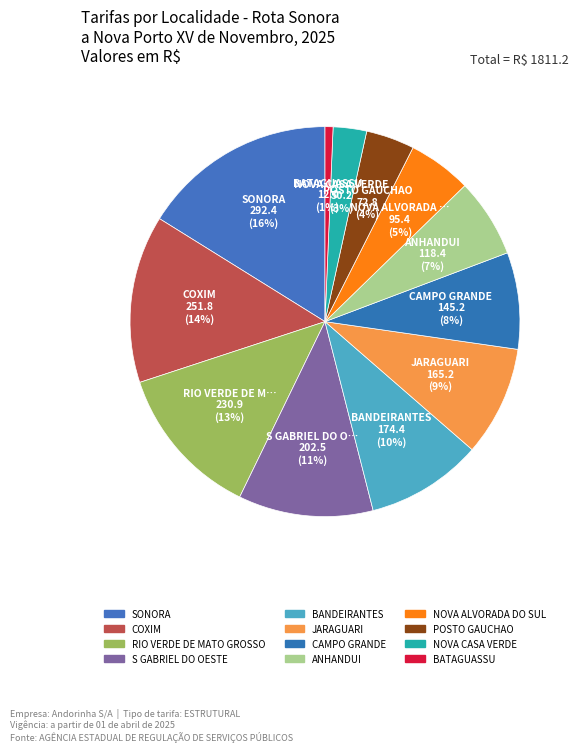

What percentage is the SONORA slice, to the nearest percent?

16%